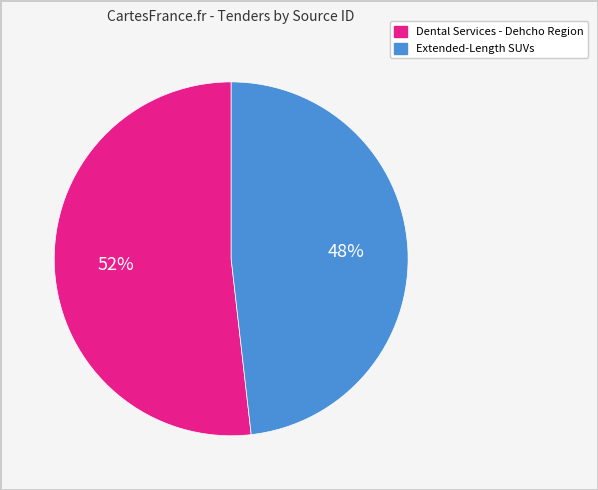

Count the number of slices in the pie.

2